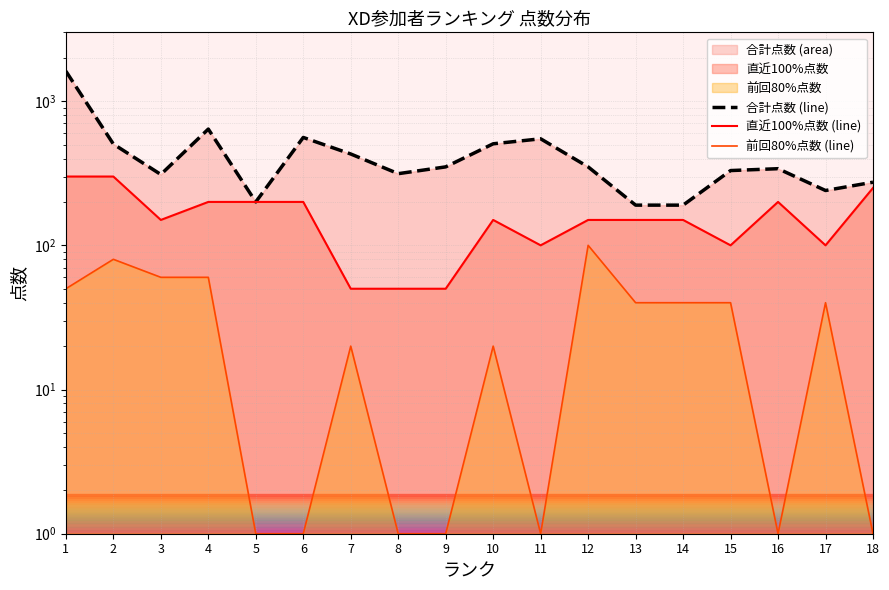

The 直近100%点数 (line) series shows 212 at 12. True or false?

False